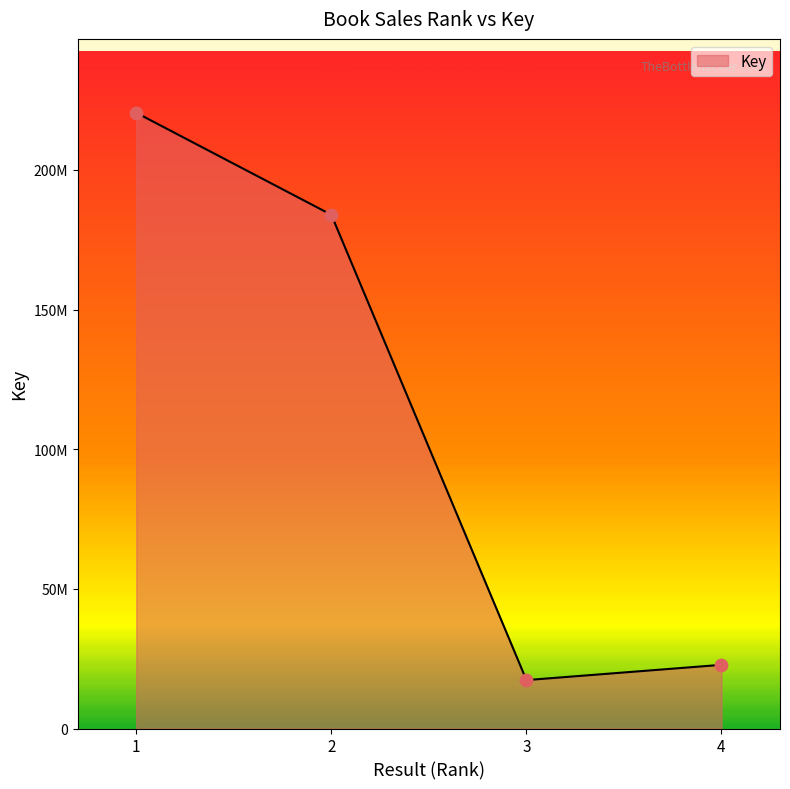

What is the change in value from 3 to 4?

+5466556